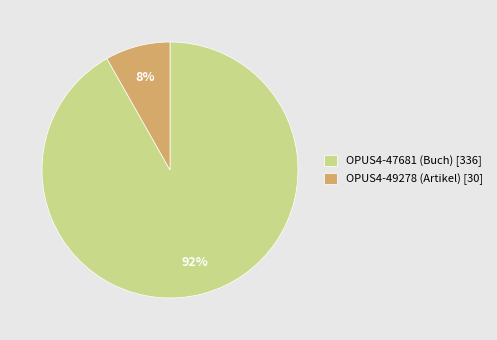

Does OPUS4-49278 (Artikel) account for over 50% of the chart?

No